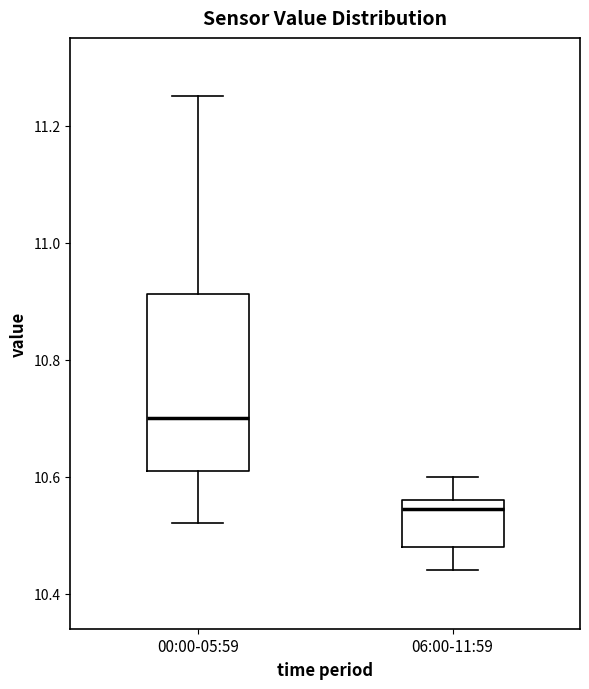

Reading left to right, transcribe this box plot: for each box, give where its median line is, the range the box spans, and where its two whiskers end, as read against the y-axis. The values are not printed on the chart, so give them approximately, as read against the axis.

00:00-05:59: median 10.70, box 10.62 to 10.92, whiskers 10.52 to 11.26
06:00-11:59: median 10.54, box 10.48 to 10.56, whiskers 10.44 to 10.60